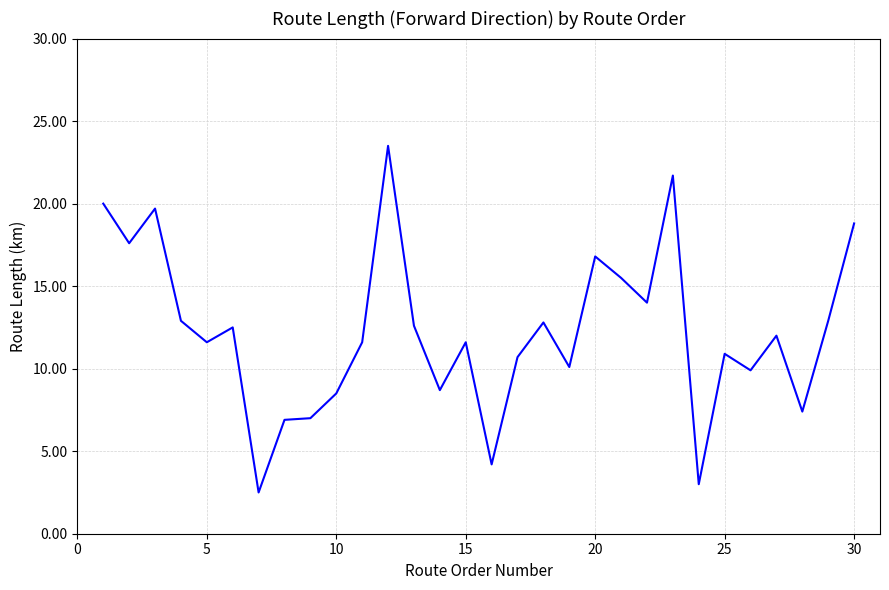

What is the difference between the maximum and minimum values?

21.0